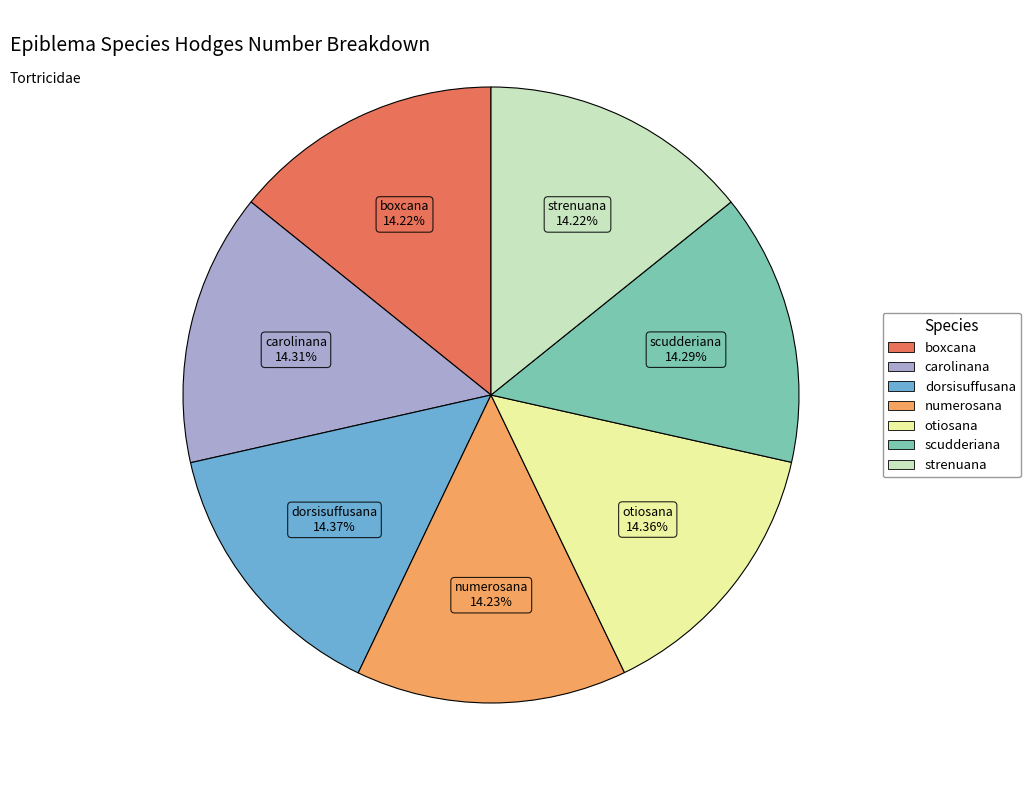

Is it true that dorsisuffusana is 7% of the pie?

False